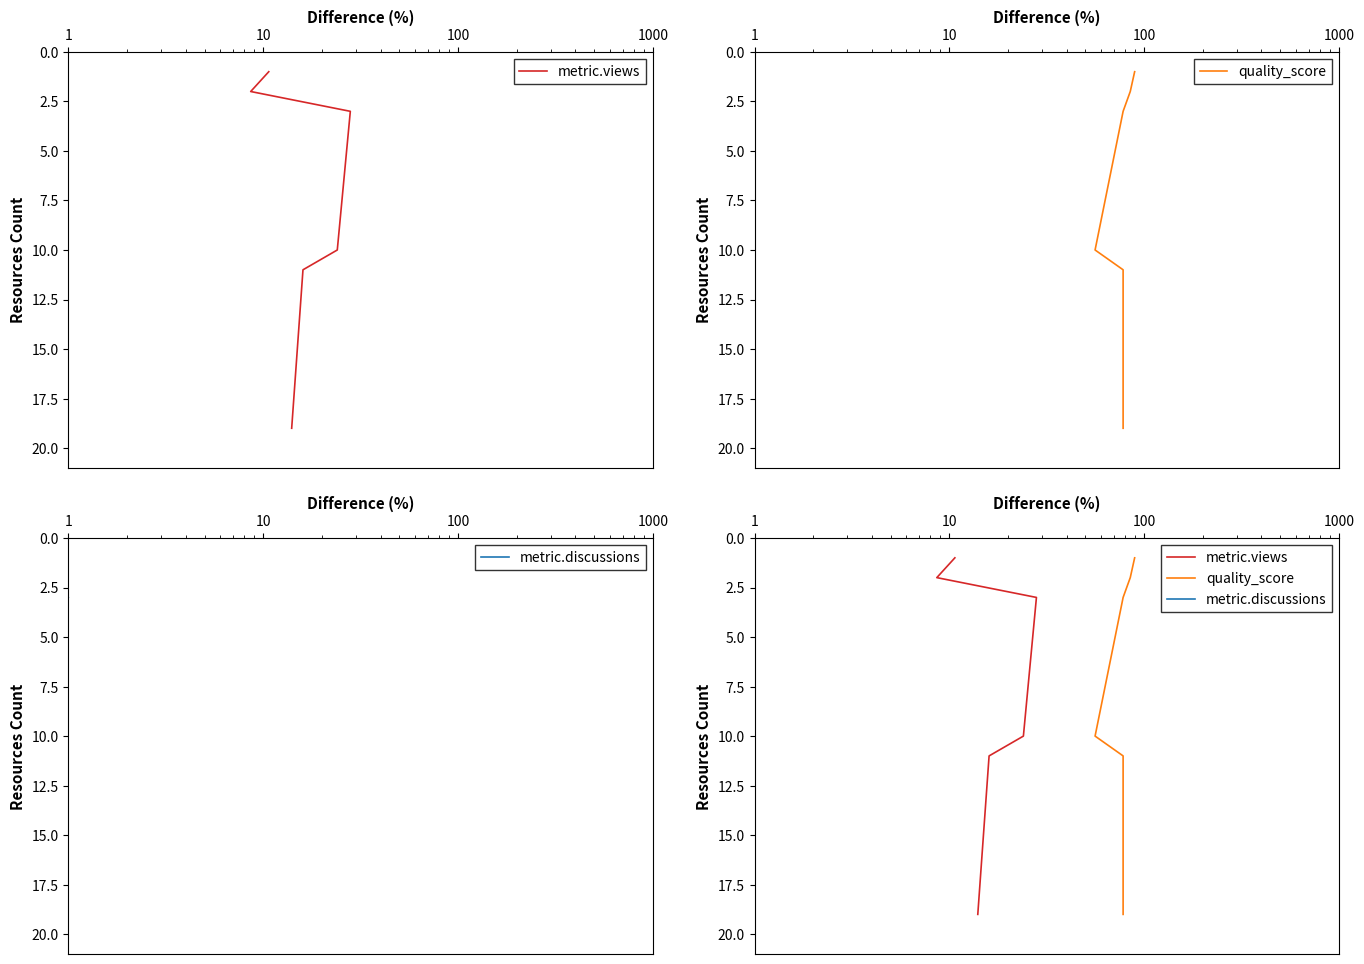

What is the difference between the second highest and minimum values in the metric.discussions series?

10